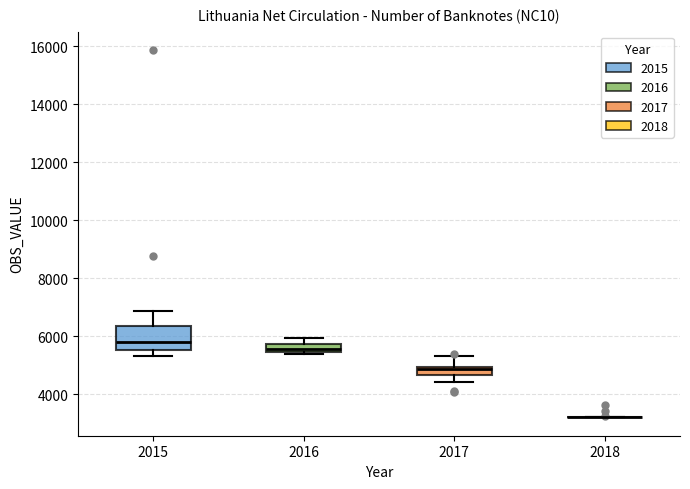

Where does the median line of the box at x = 2016 sit on the y-axis? The values are not printed on the chart, so give them approximately, as read against the axis.

5600